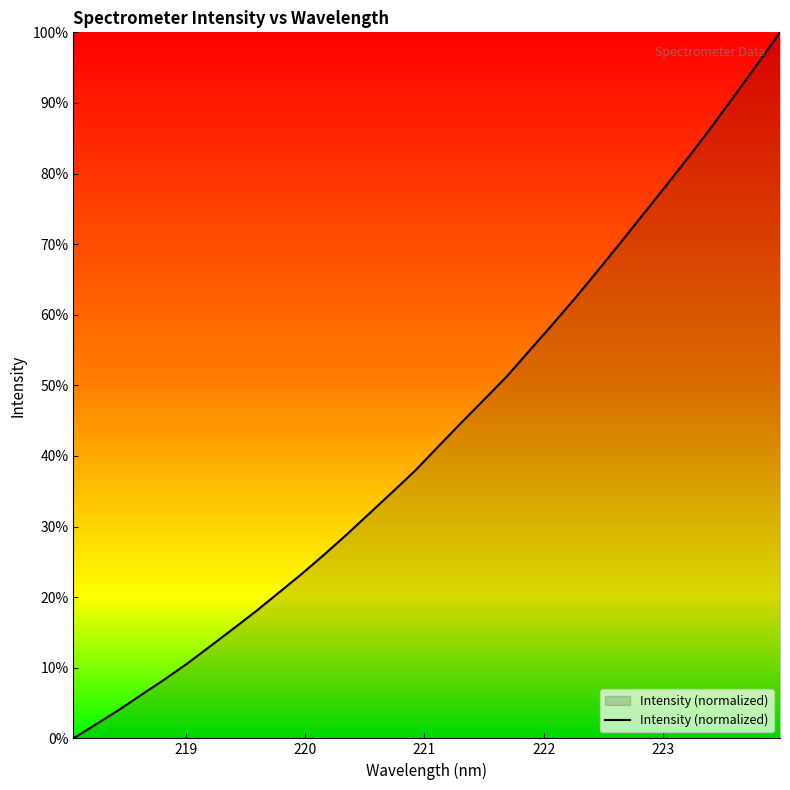

What is the greatest value displayed?

100.0